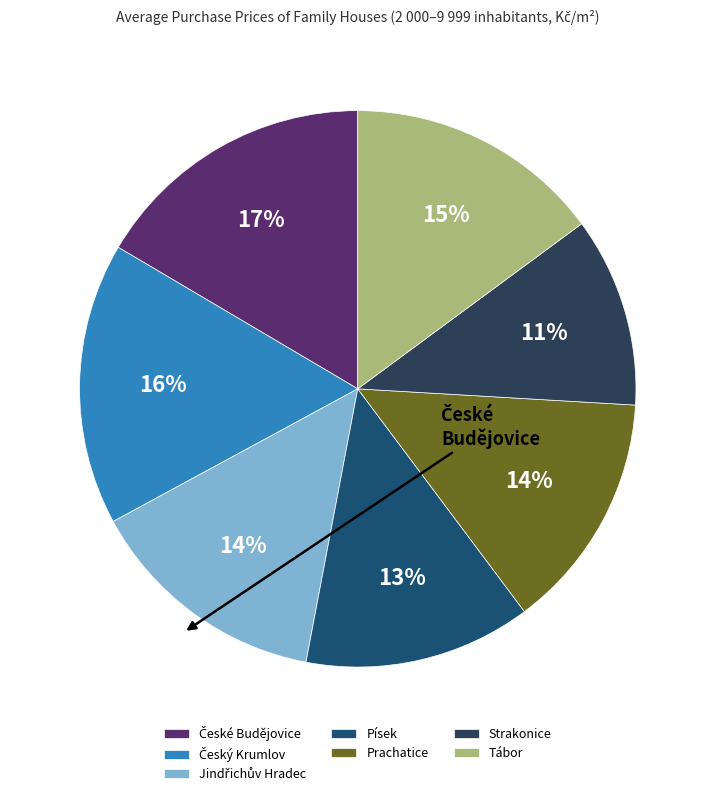

Does Tábor represent more than half of the total?

No